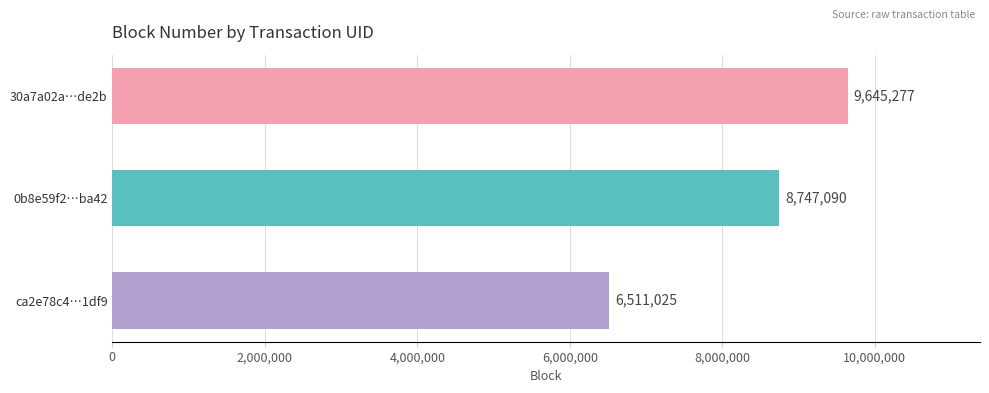

What is the average value?

8301131